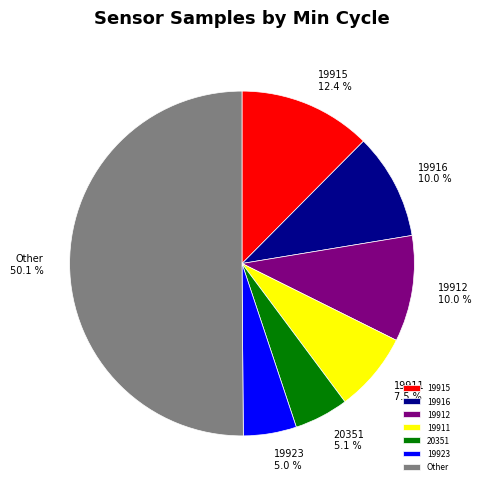

Which slice is the largest?

Other